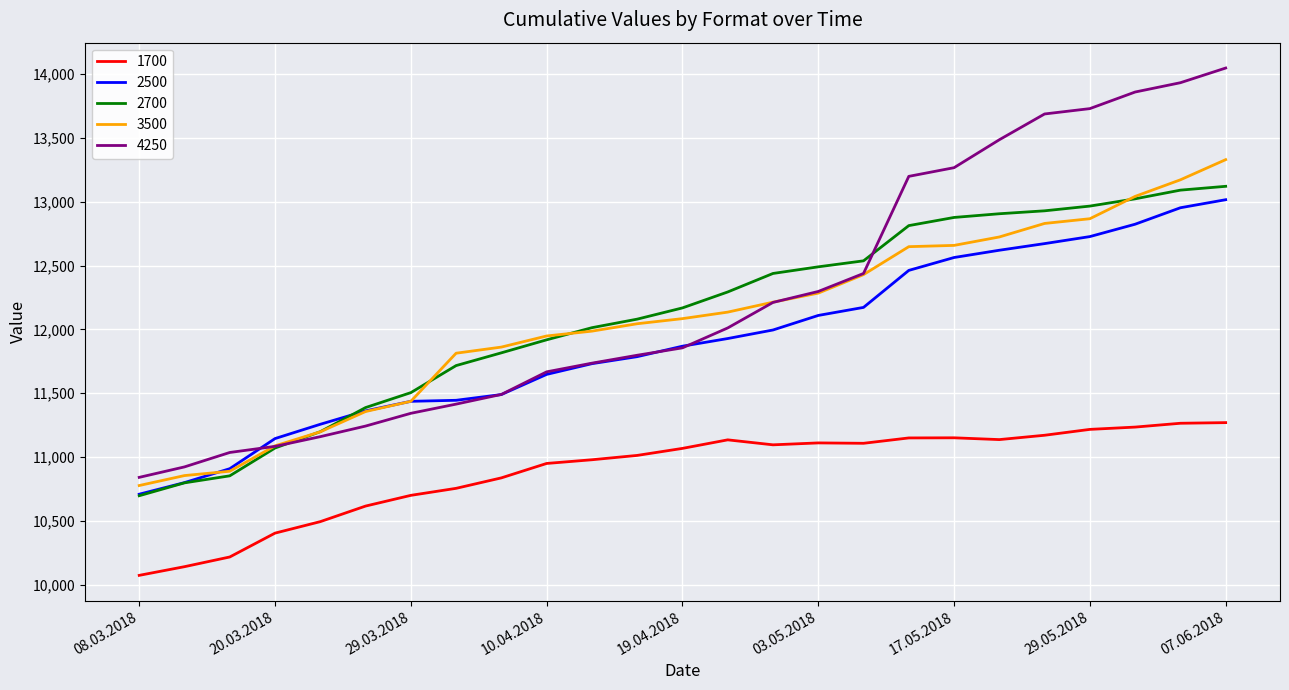

What is the minimum value for 1700?

10072